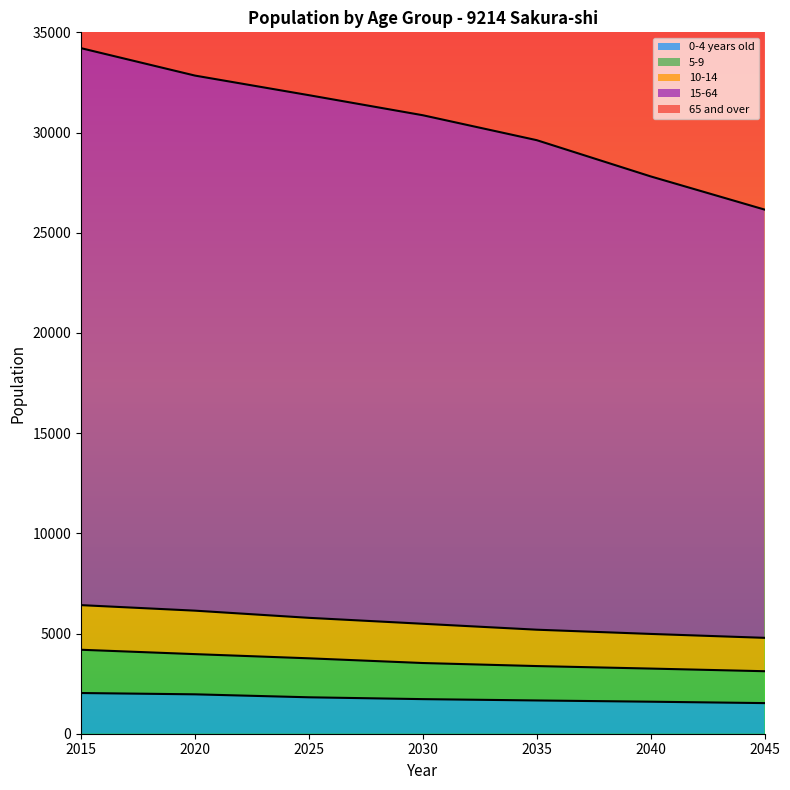

Which series has the widest spread of values?

15-64